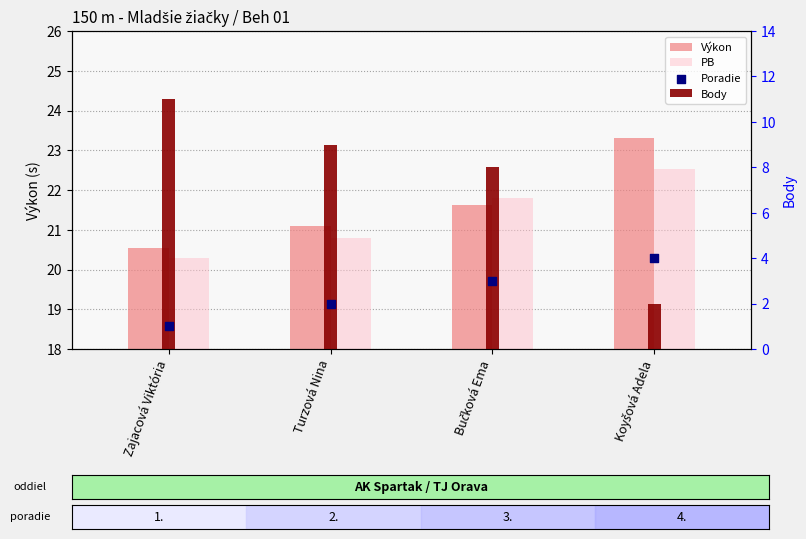

At how many categories does at least one series exceed 11?

4